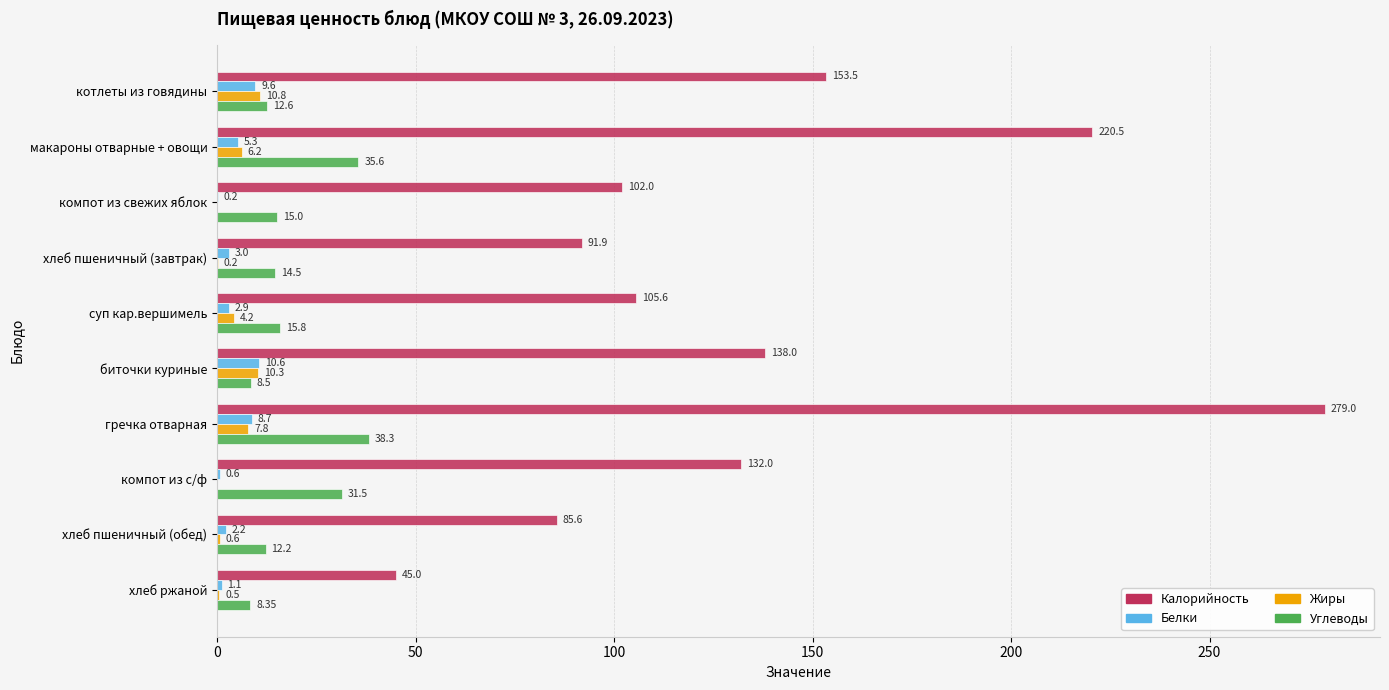

What is the maximum value shown in the chart?

279.0